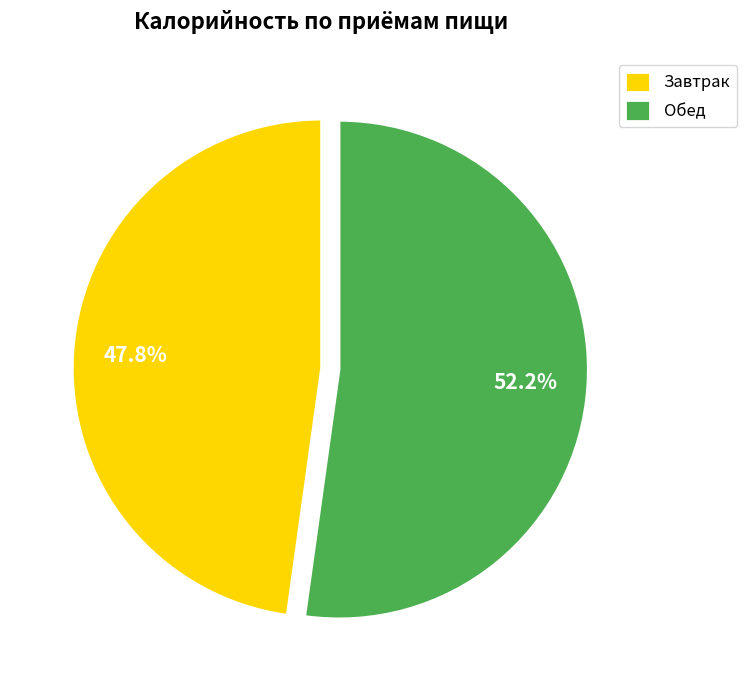

How many slices are in this pie chart?

2